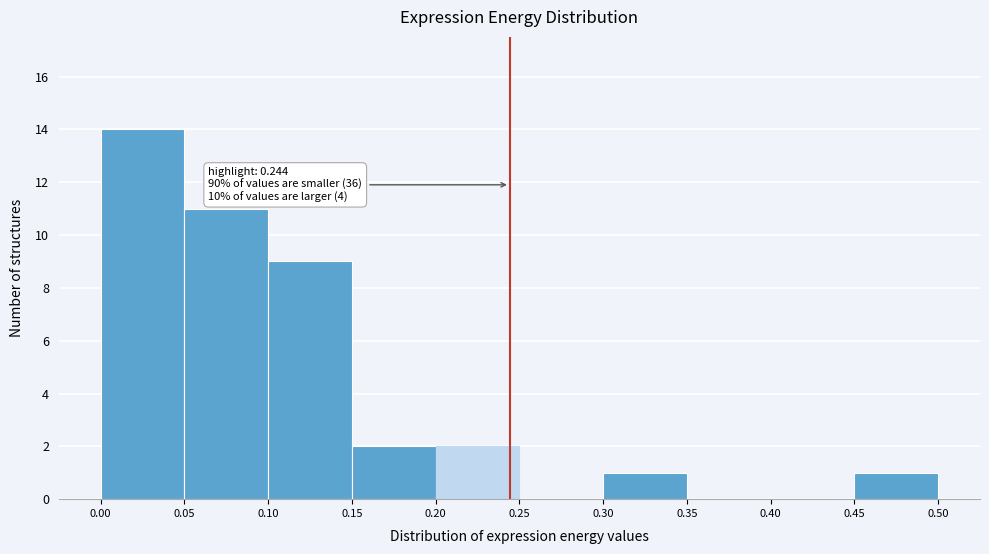

Over which range of the x-axis is the bar tallest?

0.00 to 0.05